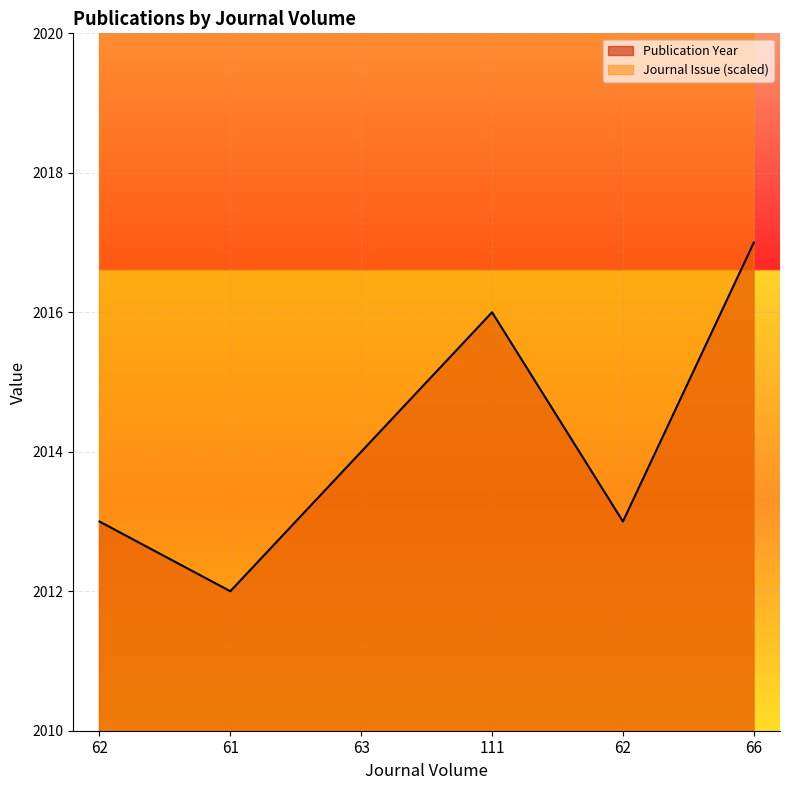

What is the label of the 5th point from the right?

61